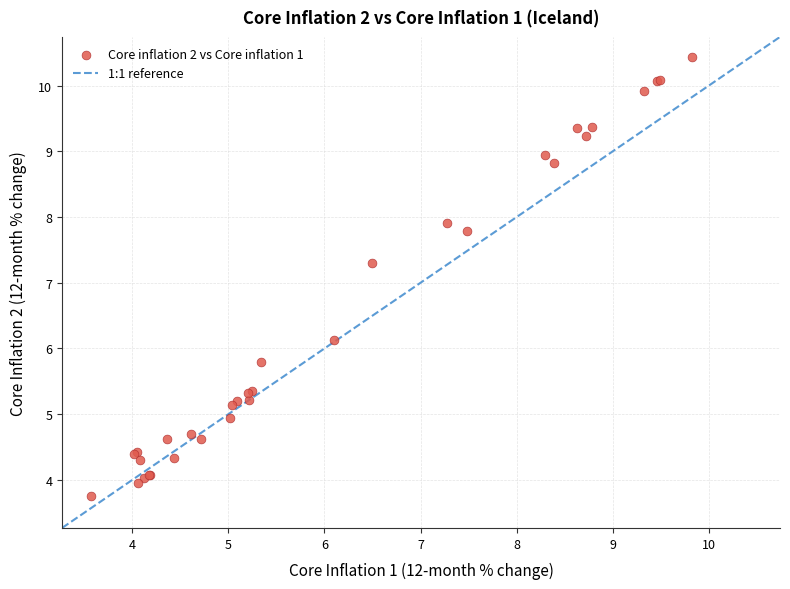

What Y value in the scatter plot is closest to 7?

7.3